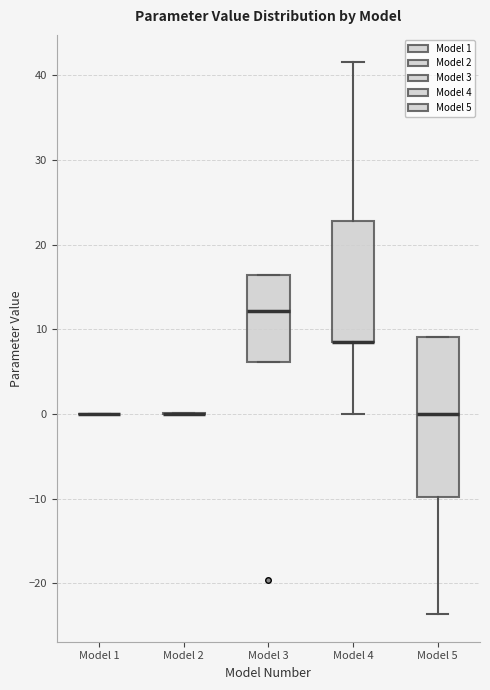

Reading left to right, transcribe this box plot: for each box, give where its median line is, the range the box spans, and where its two whiskers end, as read against the y-axis. The values are not printed on the chart, so give them approximately, as read against the axis.

Model 1: box collapsed to a line at 0, whiskers 0 to 0
Model 2: box collapsed to a line at 0, whiskers 0 to 0
Model 3: median 12, box 6 to 16, whiskers 6 to 16
Model 4: median 8 (drawn on the box's lower edge), box 8 to 23, whiskers 0 to 42
Model 5: median 0, box -10 to 9, whiskers -24 to 9